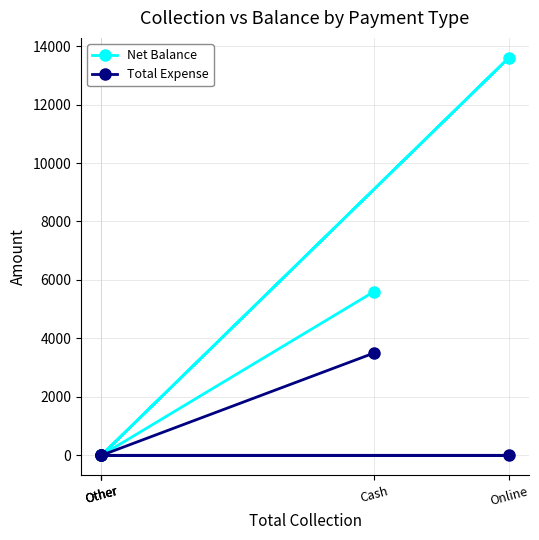

What is the maximum value for Total Expense?

3500